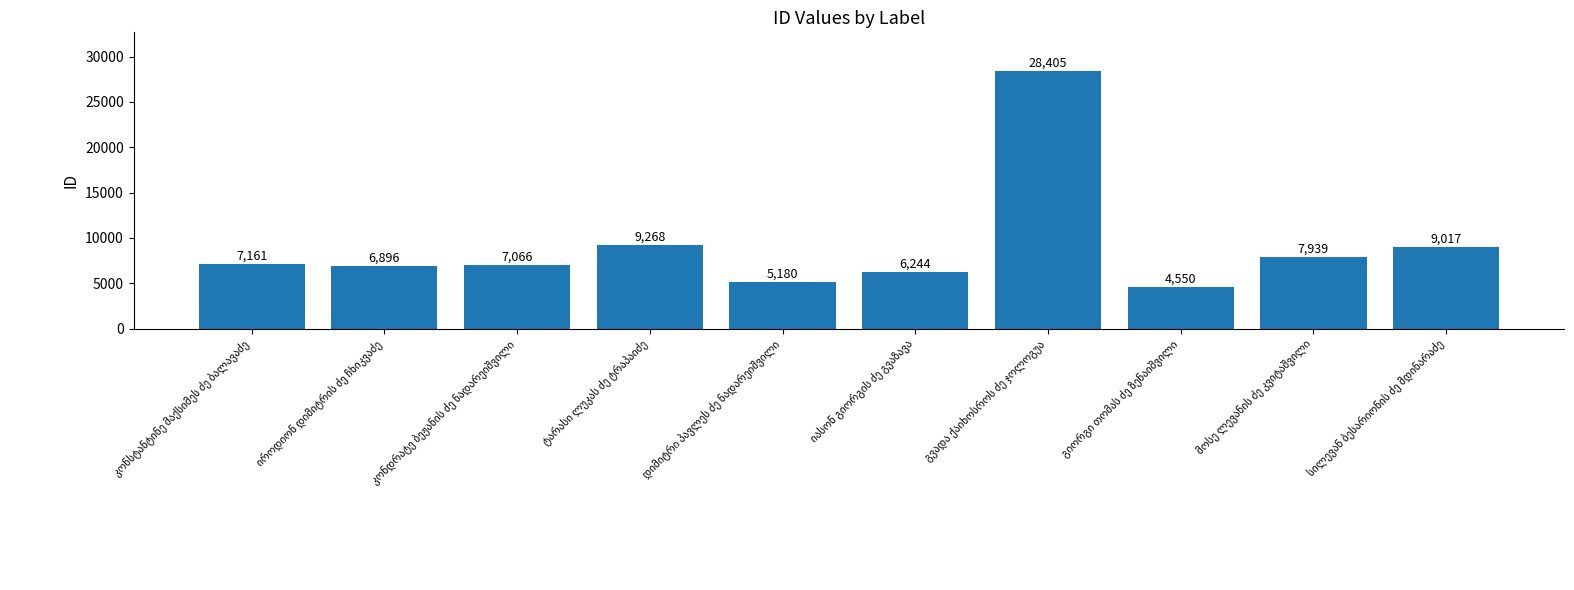

What is the maximum value shown in the chart?

28405